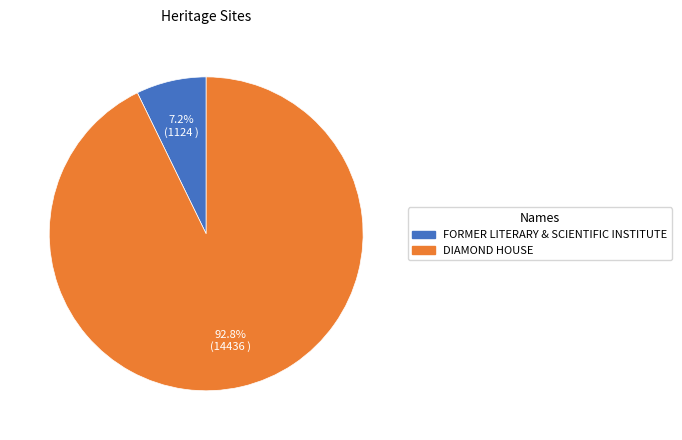

How much of the chart is everything except DIAMOND HOUSE?

7.2%